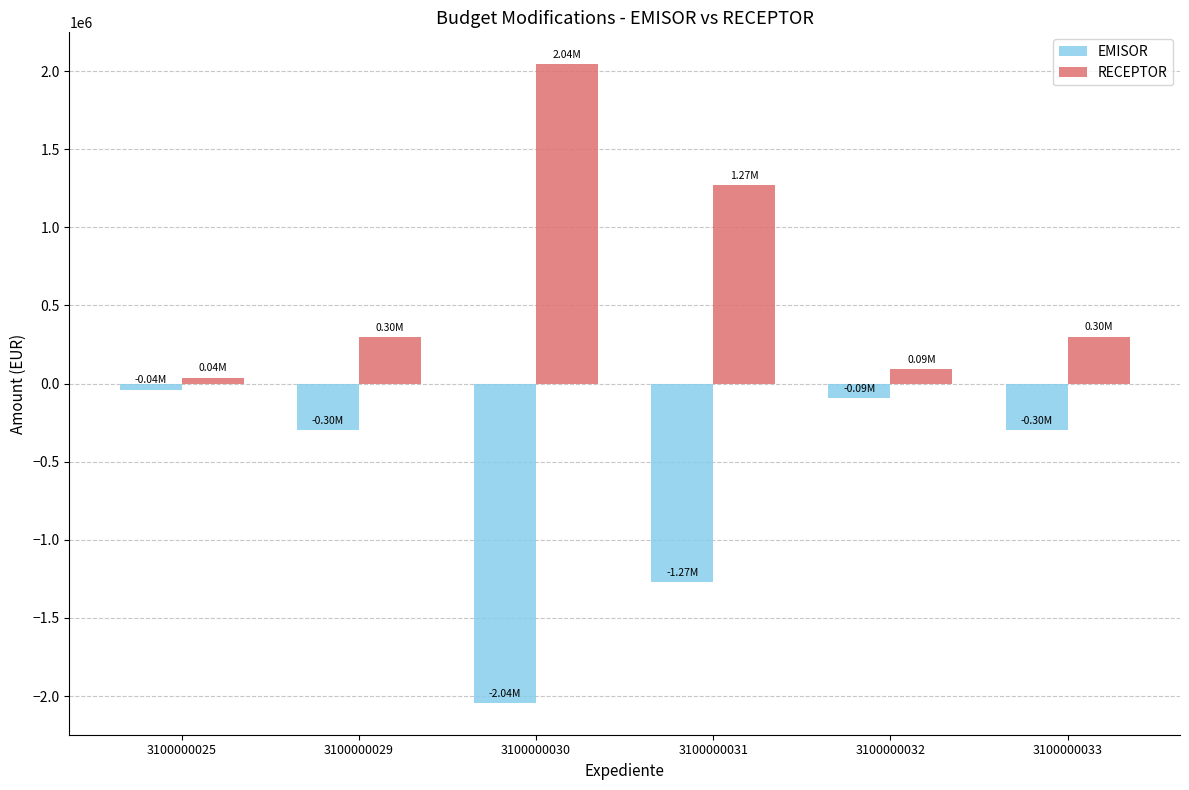

What is the spread (max minus min) of values at 3100000030?

4086586.4